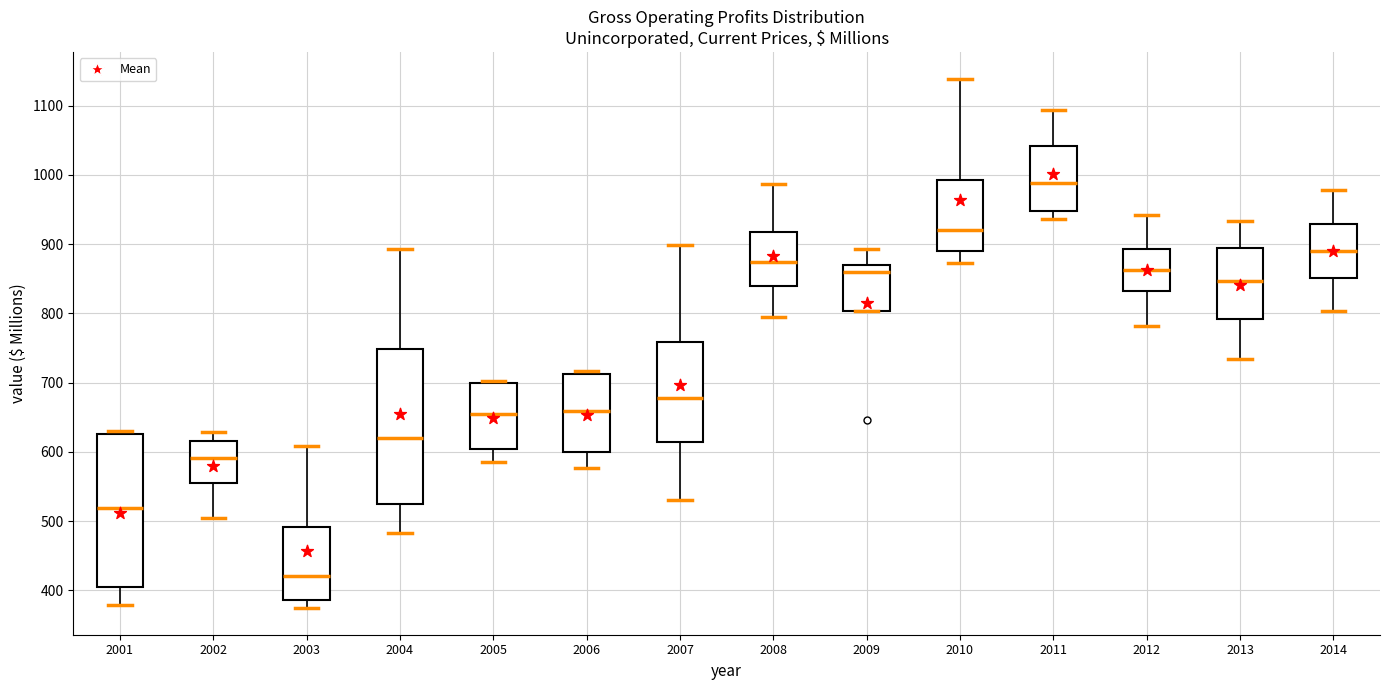

Which box has the highest median line?

2011